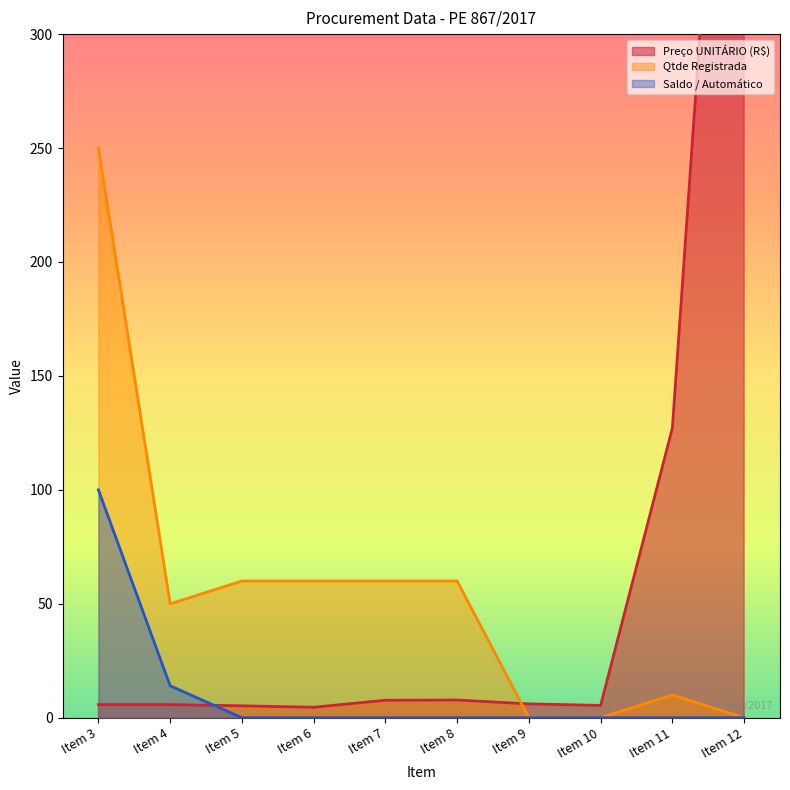

Which category has the highest value in the Saldo / Automático series?

Item 3